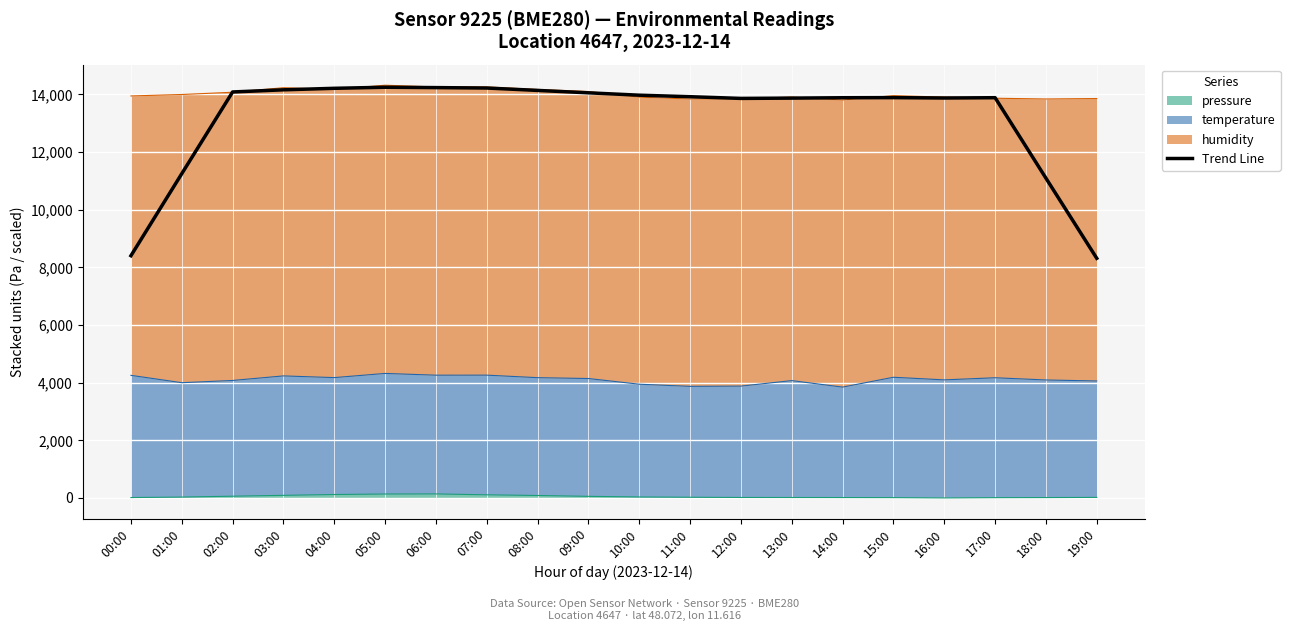

What position from the left is 15:00?

16